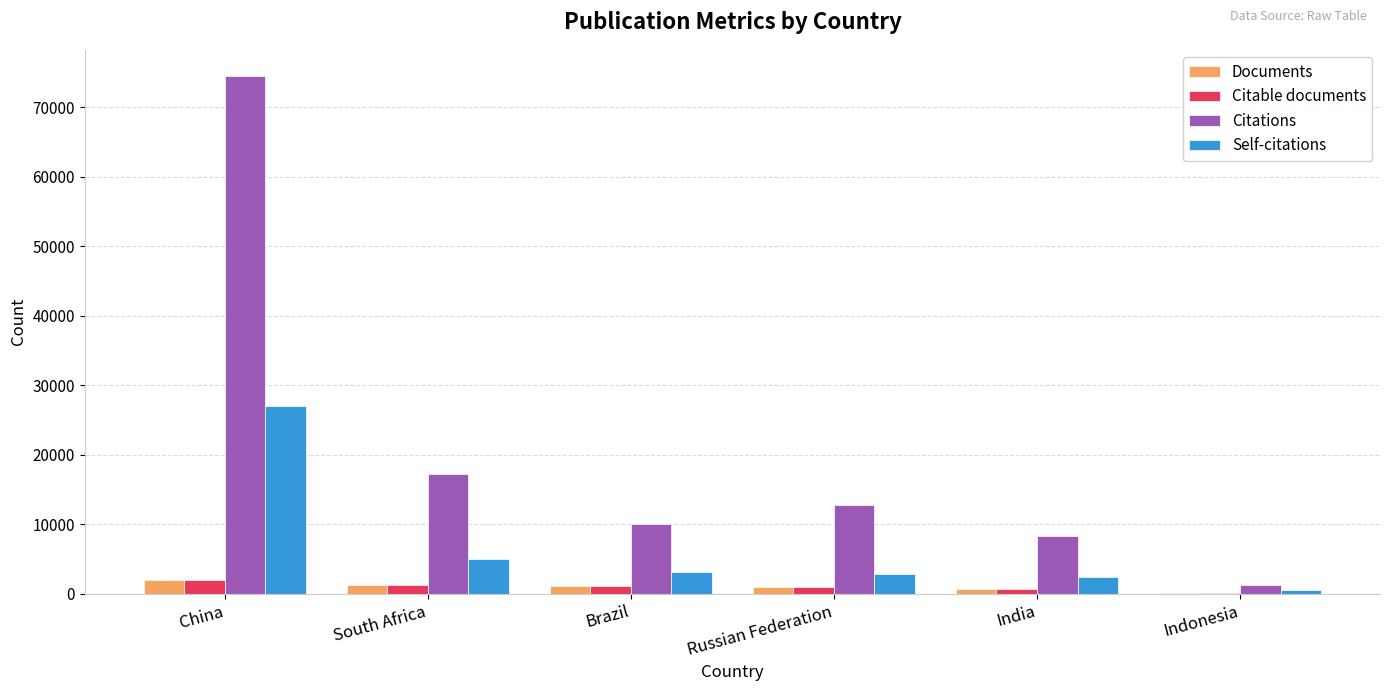

The Citations series shows 106215 at China. True or false?

False